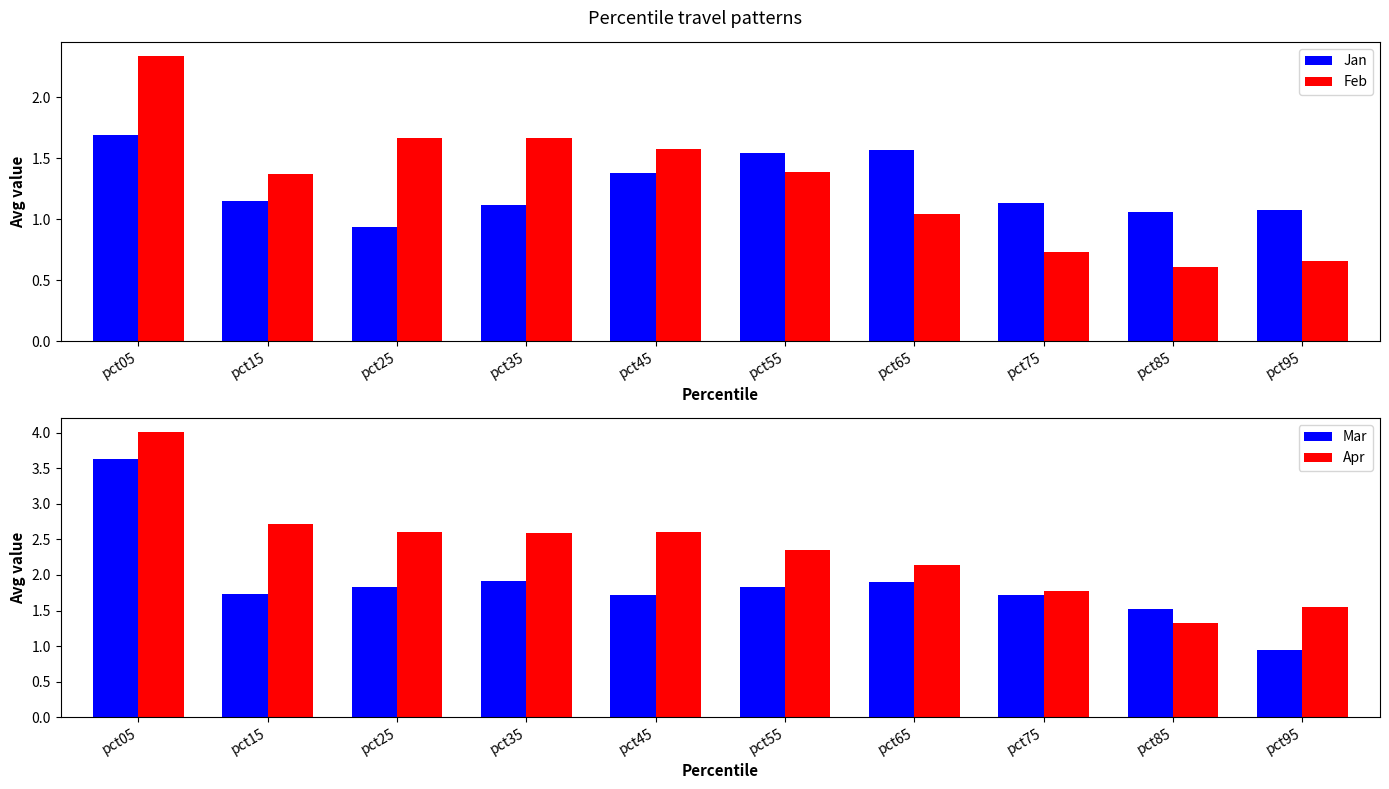

Where is Jan nearest to the value 1?

pct85